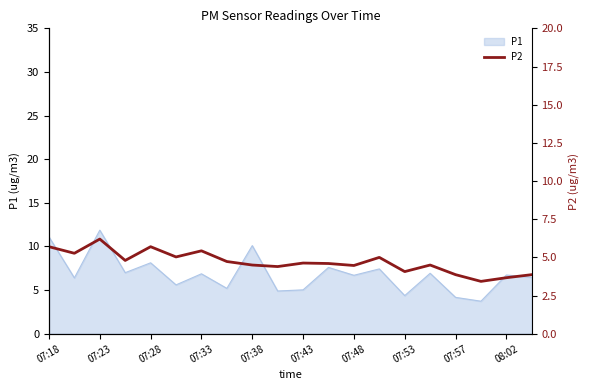

Is it true that P1 equals 11.1 at 07:18?

True